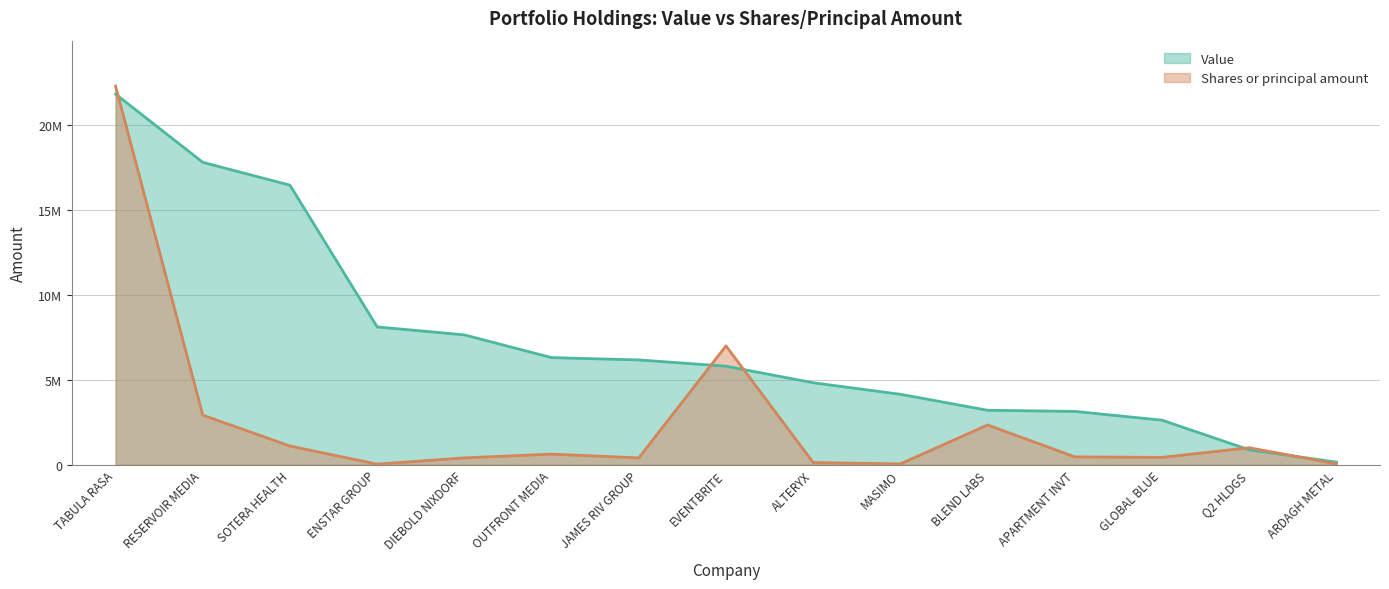

What are all the series names shown in the legend?

Value, Shares or principal amount